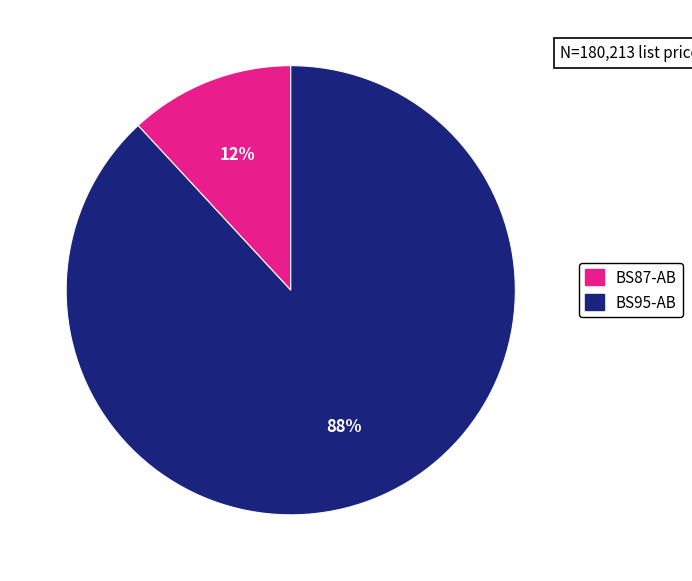

What percentage is the BS95-AB slice, to the nearest percent?

88%